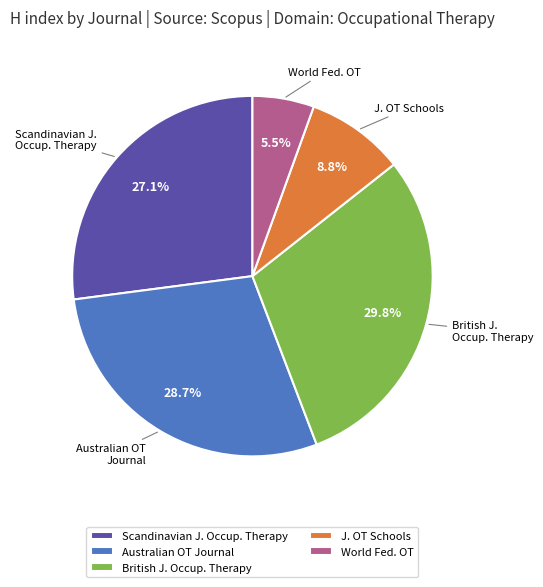

Combined, do Scandinavian J. Occup. Therapy and British J. Occup. Therapy account for over 50%?

Yes